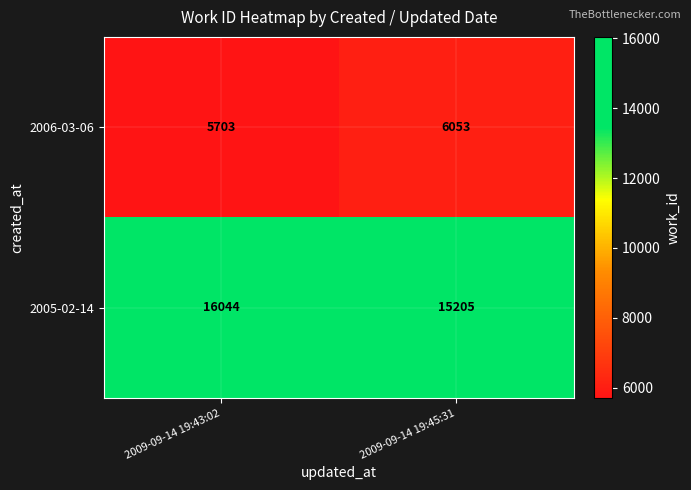

Between 2009-09-14 19:43:02 and 2009-09-14 19:45:31, which series saw the biggest shift?

2005-02-14